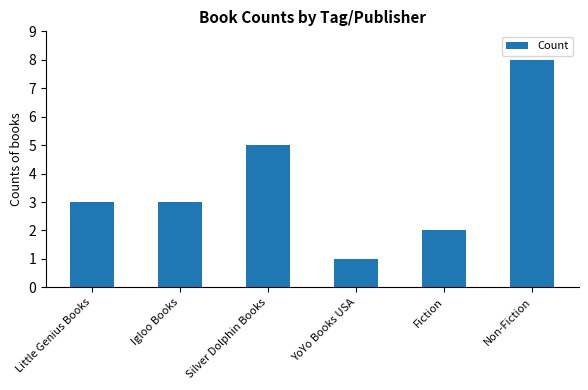

Does the chart contain any negative values?

No